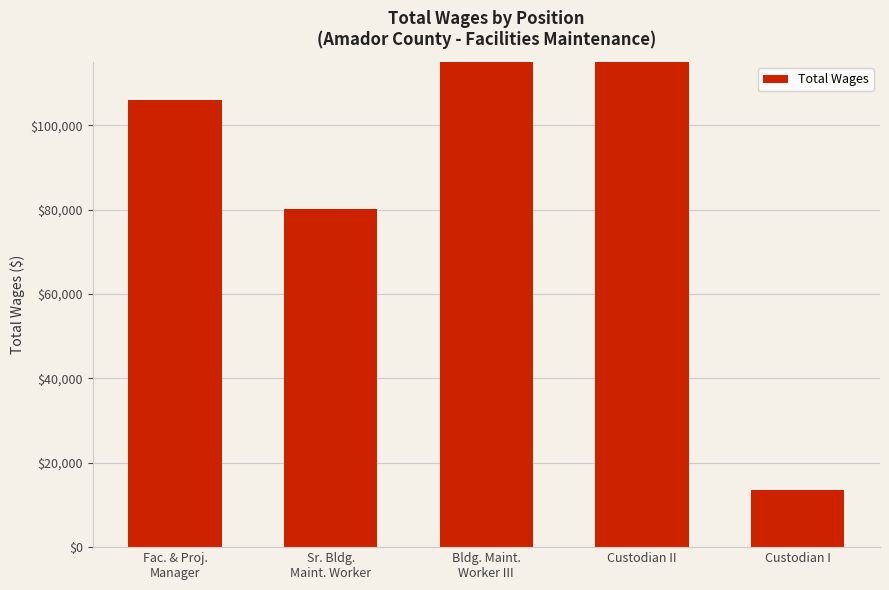

What is the value of the 2nd bar from the left?

80166